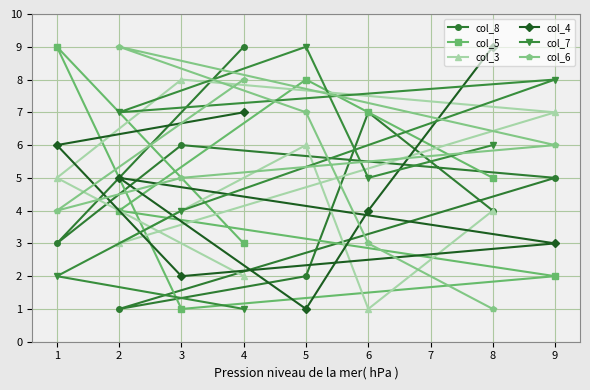

Count the col_6 values in the range 4 to 8.

5